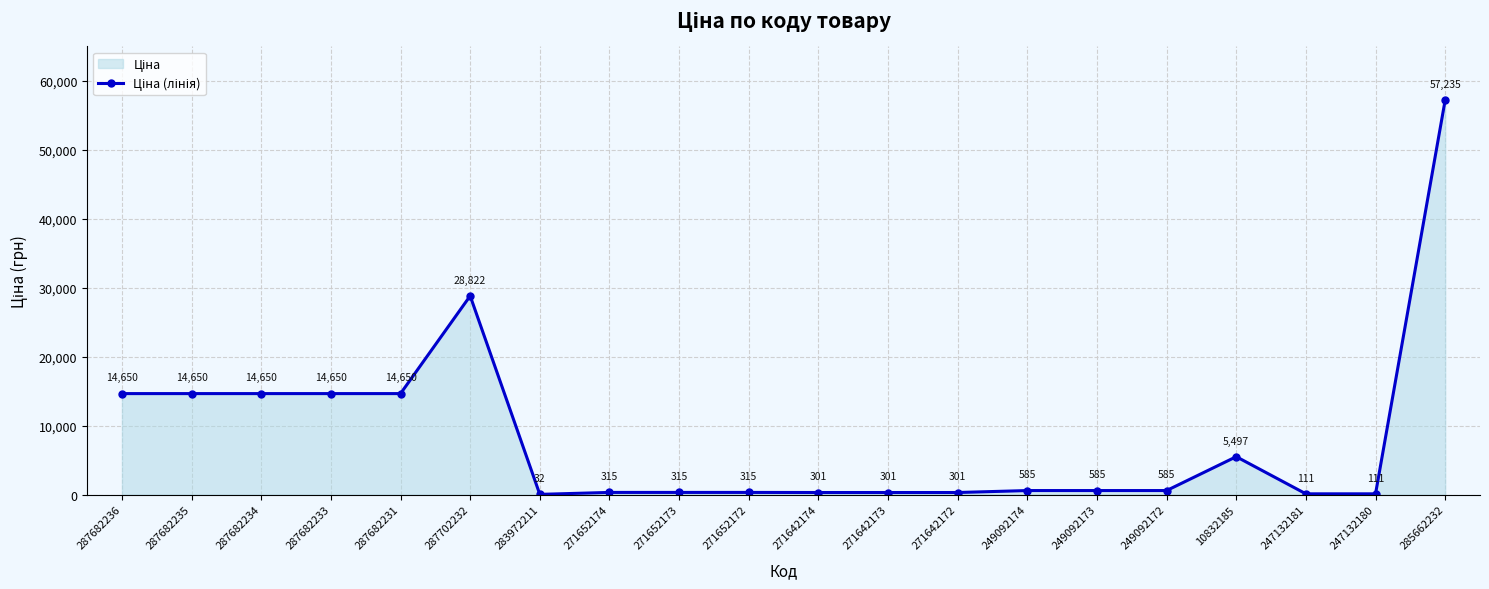

At which category does the chart reach its minimum across all series?

283972211